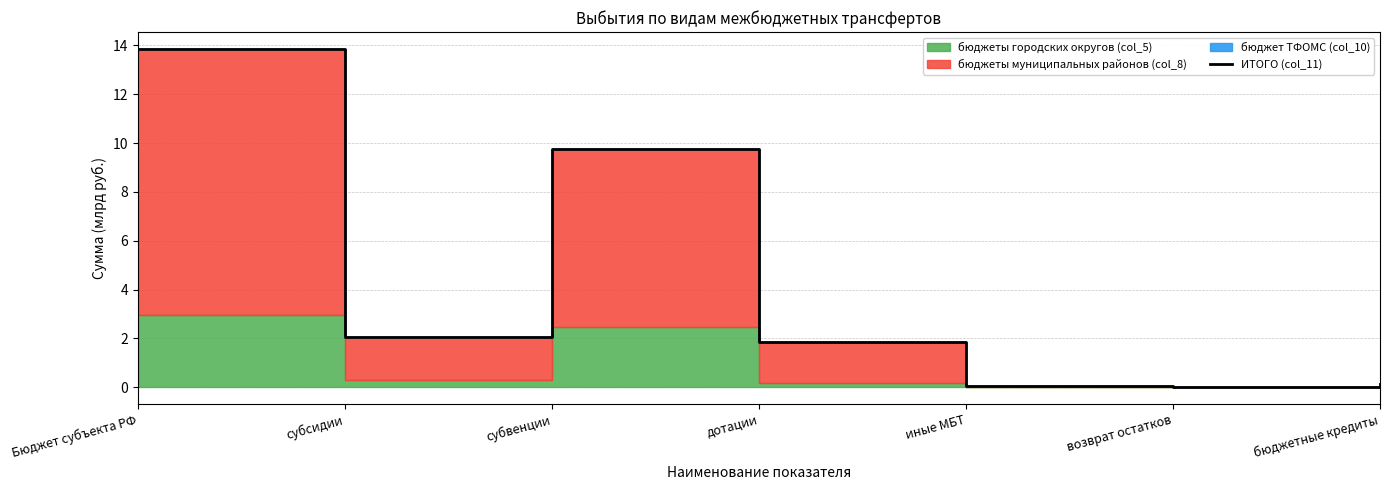

Is it true that the value at возврат остатков is 0.0?

True